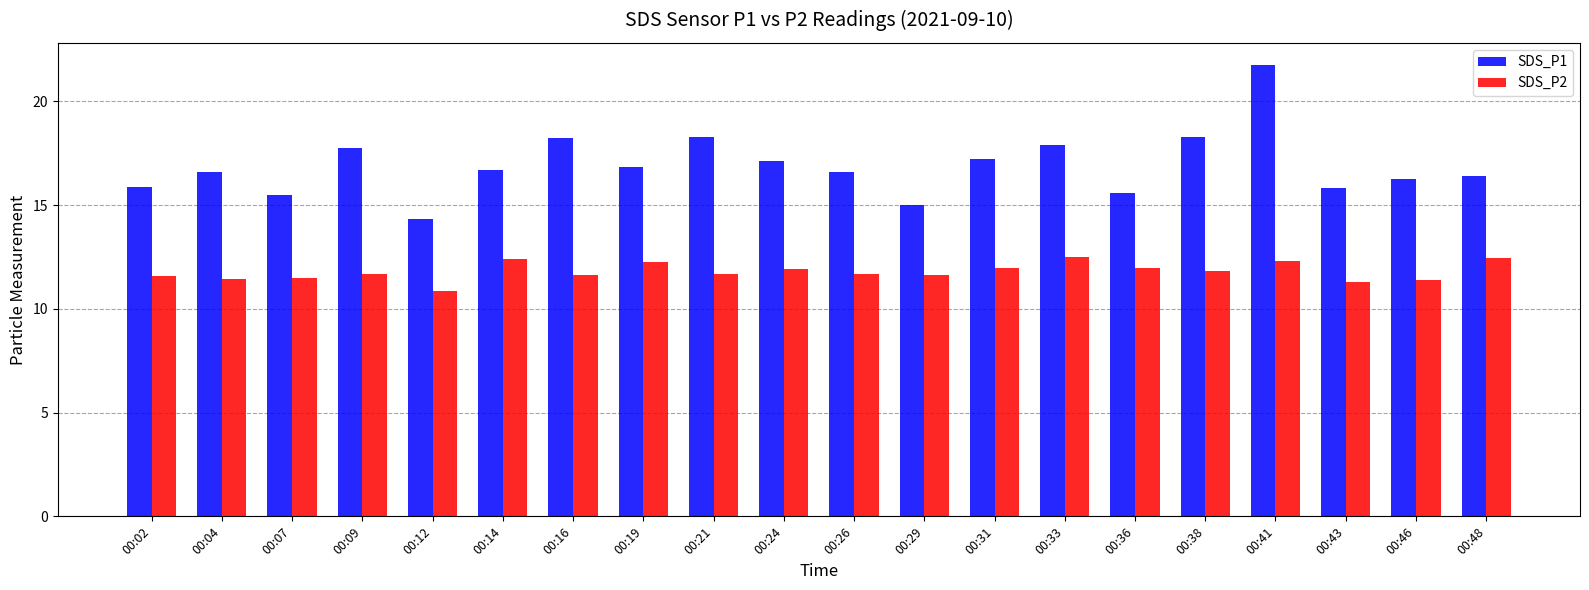

Which category has the lowest value in the SDS_P1 series?

00:12